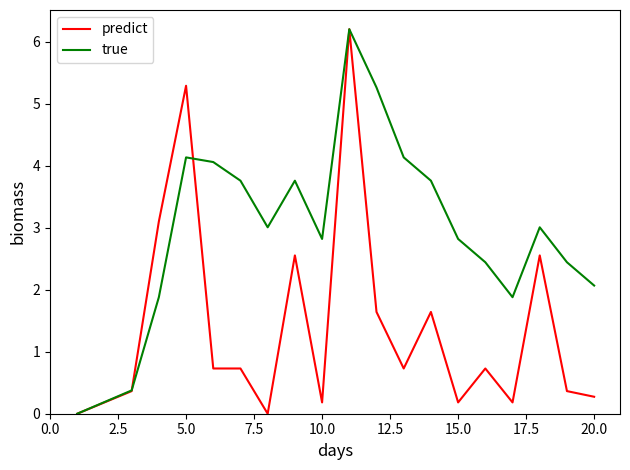

What is the maximum value for predict?

6.2